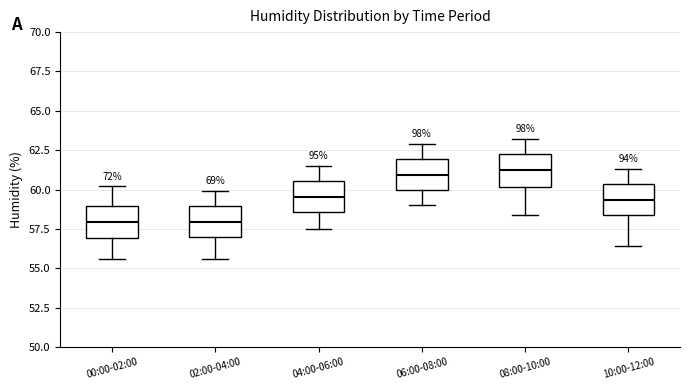

Reading left to right, read every box against the y-axis: the position of its median line, the range the box covers, and the ends of its whiskers. The values are not printed on the chart, so give them approximately, as read against the axis.

00:00-02:00: median 58.0, box 57.0 to 59.0, whiskers 55.5 to 60.0
02:00-04:00: median 58.0, box 57.0 to 59.0, whiskers 55.5 to 60.0
04:00-06:00: median 59.5, box 58.5 to 60.5, whiskers 57.5 to 61.5
06:00-08:00: median 61.0, box 60.0 to 62.0, whiskers 59.0 to 63.0
08:00-10:00: median 61.5, box 60.0 to 62.0, whiskers 58.5 to 63.0
10:00-12:00: median 59.5, box 58.5 to 60.5, whiskers 56.5 to 61.5